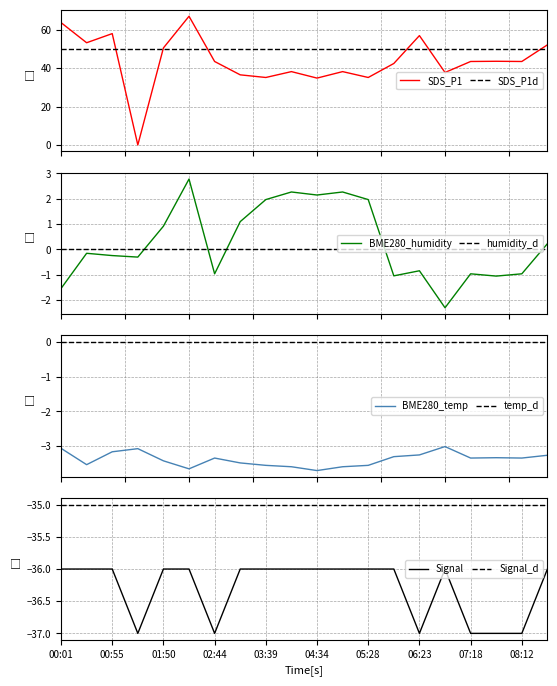

What is the minimum value for SDS_P1d?

50.0